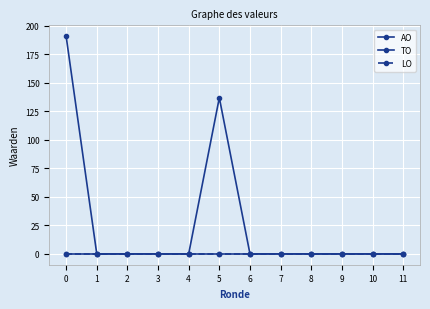

Reading left to right, transcribe all the data shown in this chart.

AO: 0=191	1=0	2=0	3=0	4=0	5=137	6=0	7=0	8=0	9=0	10=0	11=0
TO: 0=0	1=0	2=0	3=0	4=0	5=0	6=0	7=0	8=0	9=0	10=0	11=0
LO: 0=0	1=0	2=0	3=0	4=0	5=0	6=0	7=0	8=0	9=0	10=0	11=0